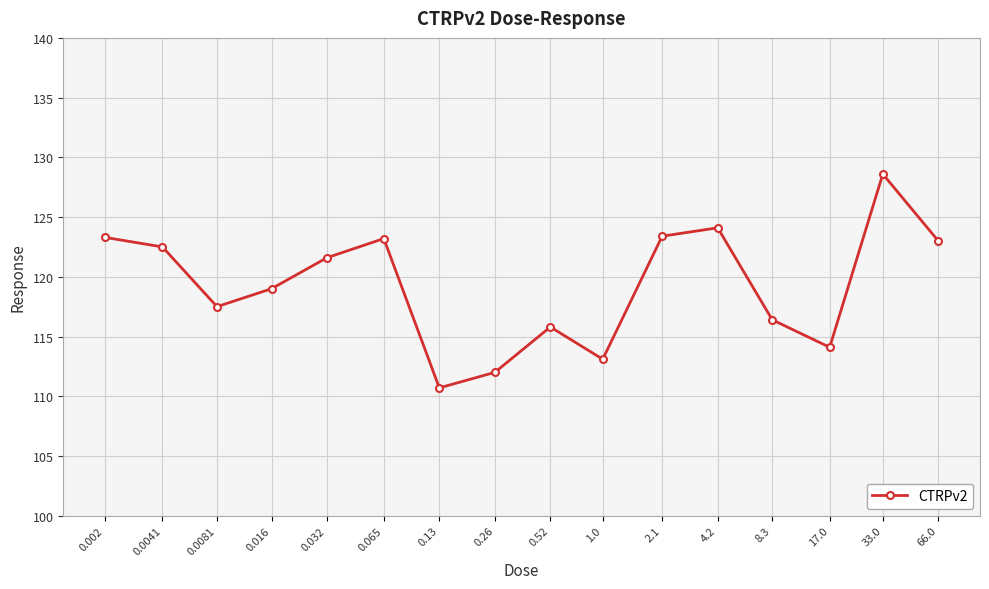

Which label corresponds to the smallest value in the chart?

0.13